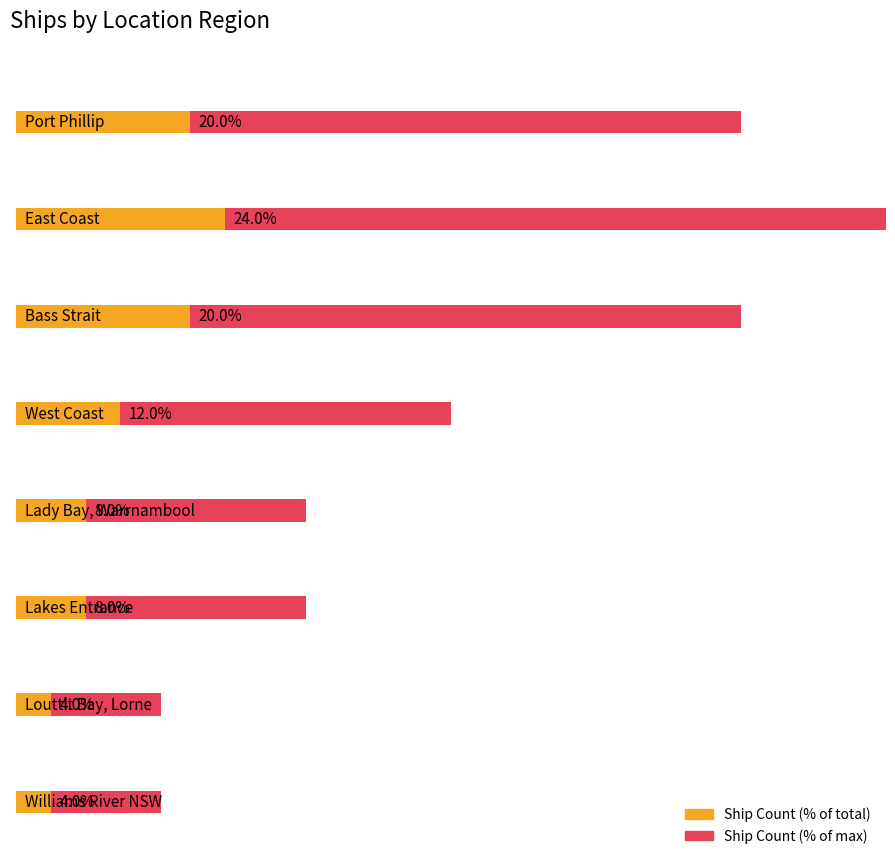

What is the difference between the values at Lady Bay, Warrnambool and East Coast?

4